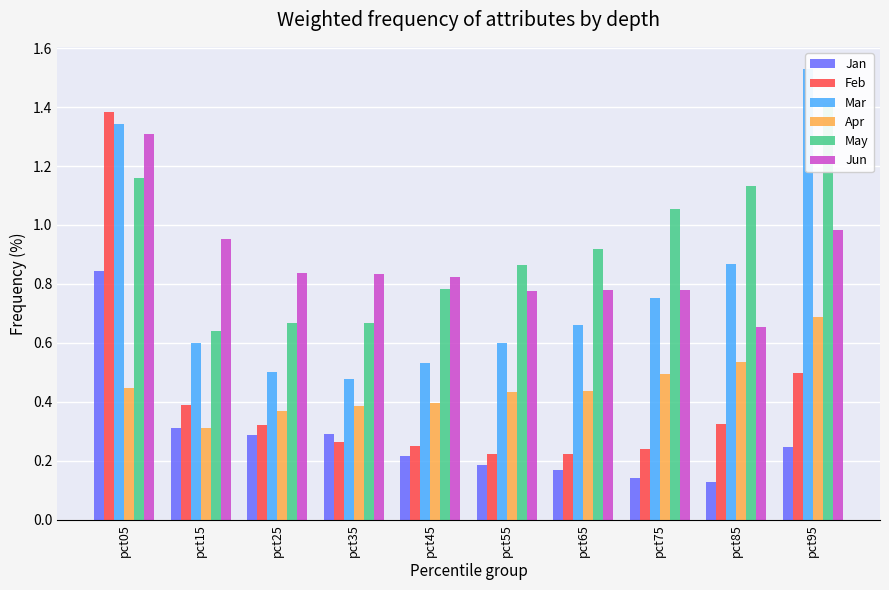

What is the difference between the Jan values at pct55 and pct05?

0.7